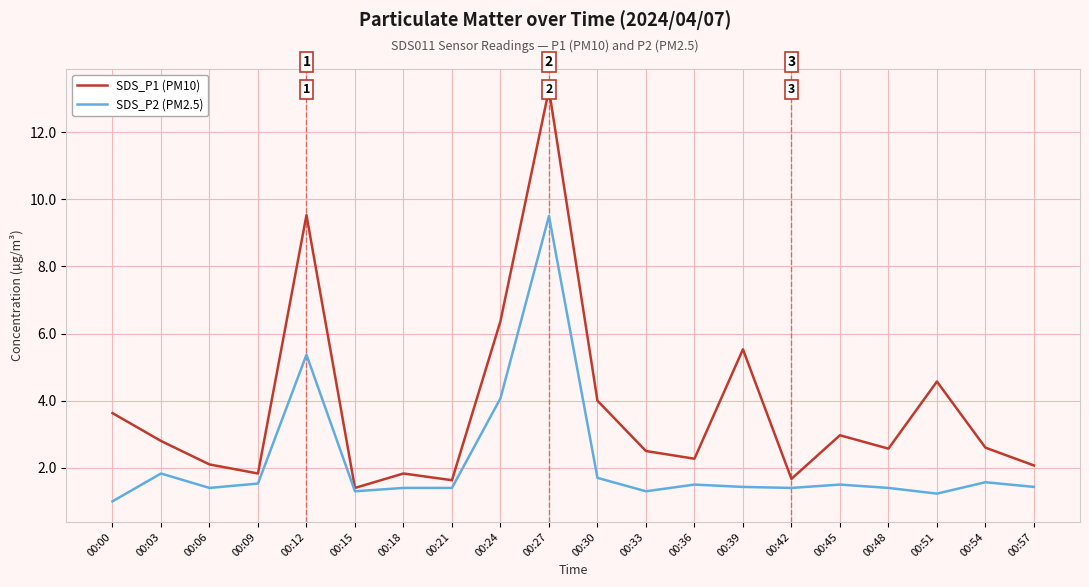

Which series has the largest total across all categories?

SDS_P1 (PM10)